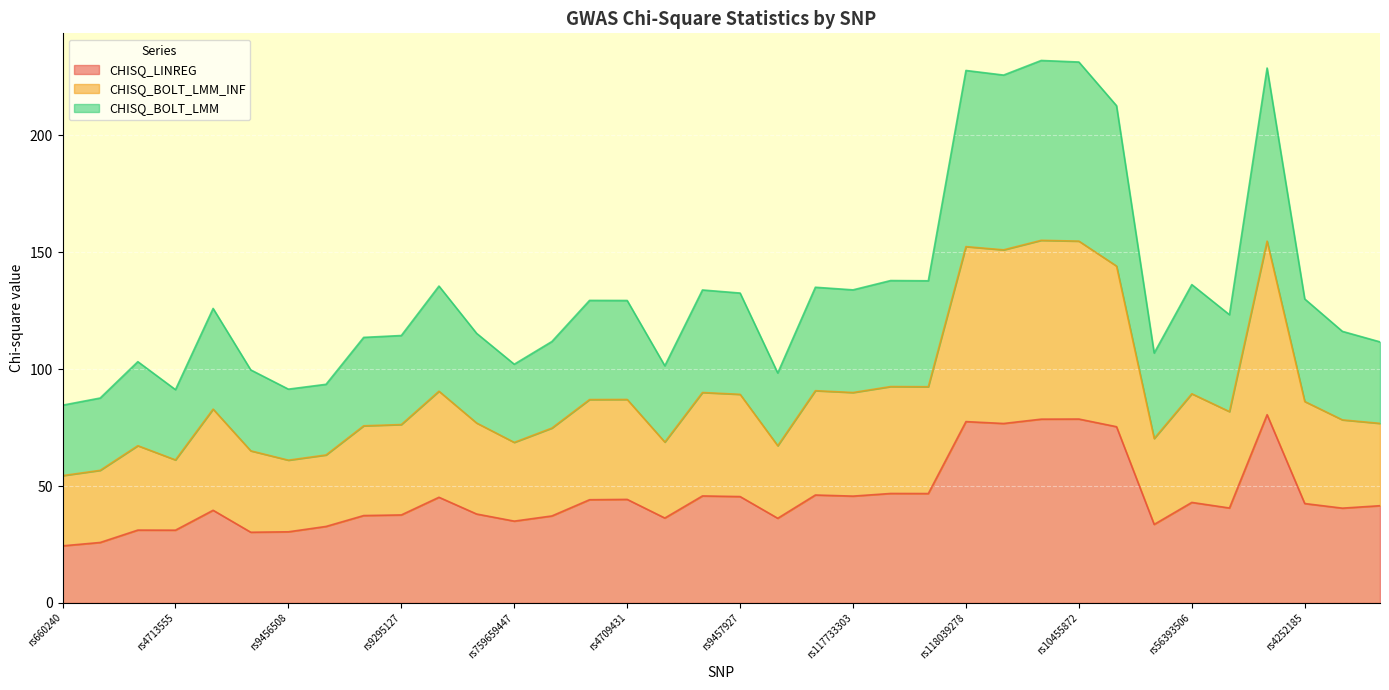

Rank the categories by CHISQ_BOLT_LMM_INF value from highest to lowest.

rs55730499, rs10455872, rs186696265, rs118039278, rs74617384, rs140570886, rs7452960, rs3798220, rs56393506, rs9295128, rs117791490, rs117733303, rs1510224, rs9457927, rs4252185, rs9457925, rs4709431, rs28383322, rs2315065, rs184278183, rs9457906, rs9295127, rs10080815, rs1510226, rs143843429, rs6905073, rs2760995, rs759659447, rs182443492, rs28383364, rs147555597, rs16891156, rs9456508, rs4713555, rs602633, rs660240